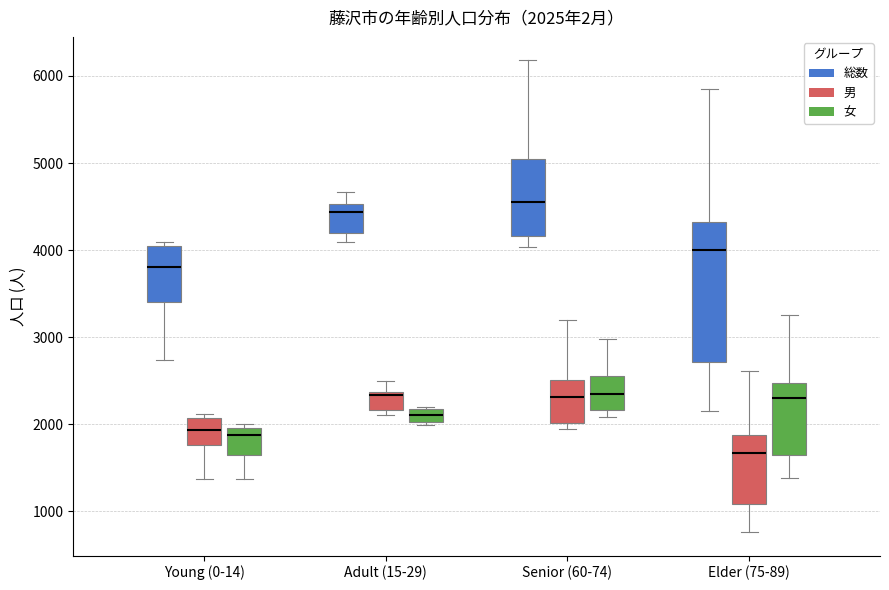

Comparing the boxes themselves (not the whiskers), which one is the tallest?

Elder (75-89) (総数)